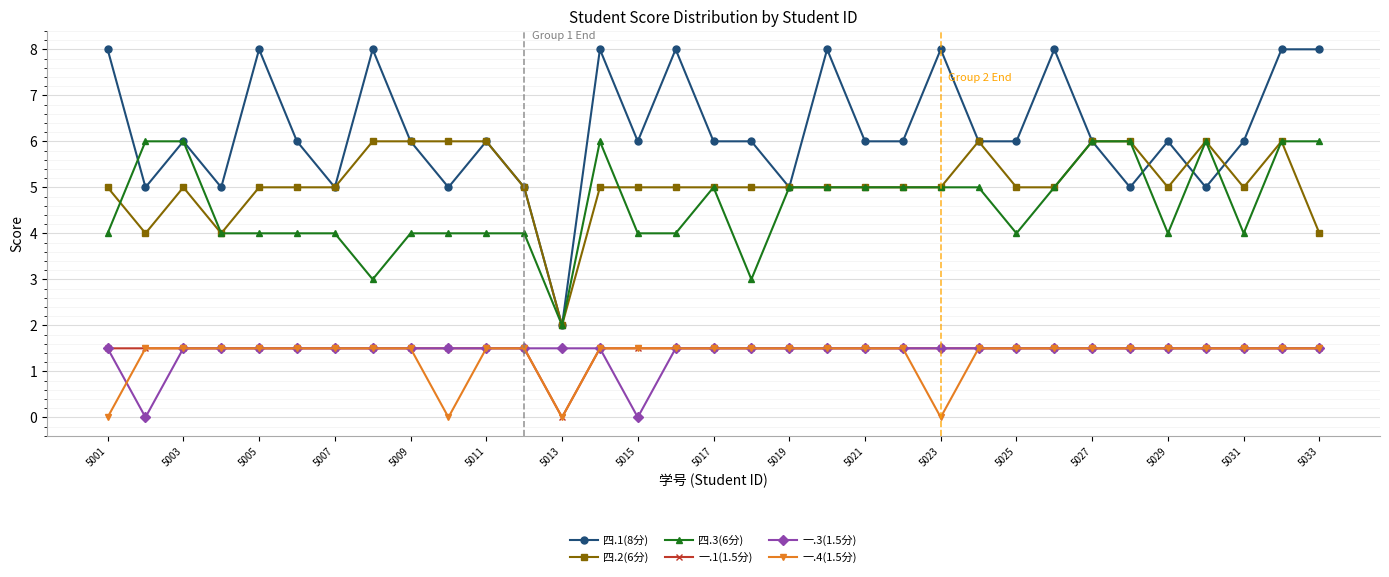

What is the maximum value for 四.1(8分)?

8.0